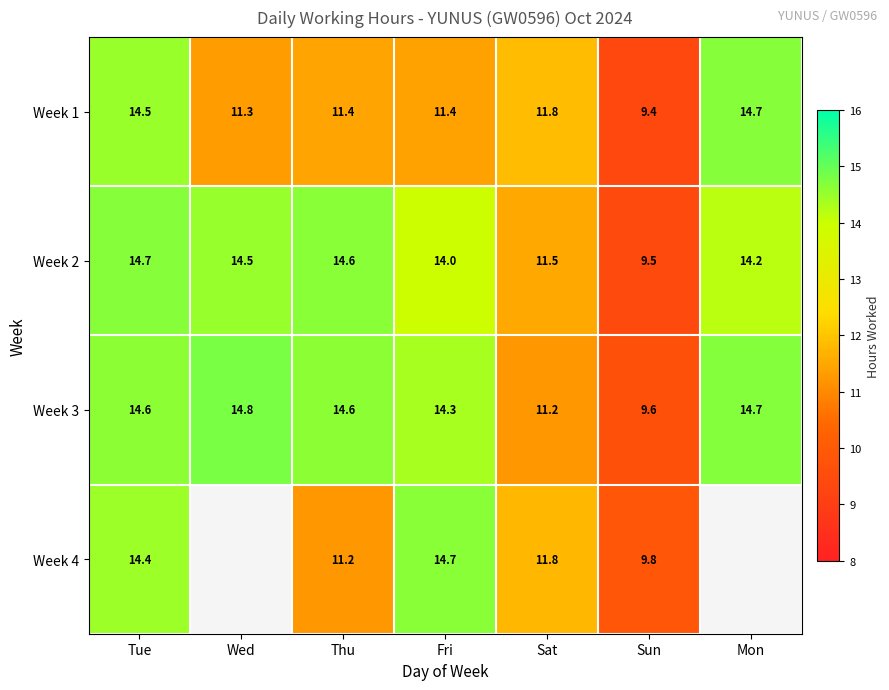

The value of Week 1 at Tue is 24.6. True or false?

False